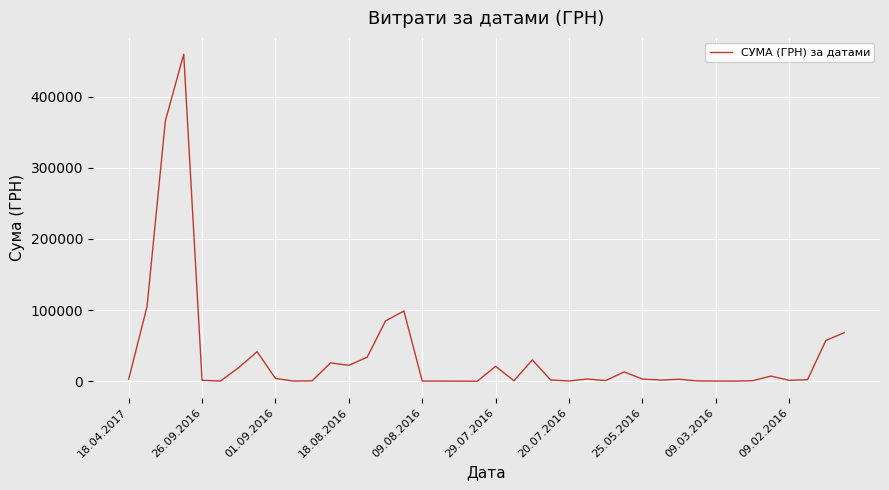

What is the maximum value shown in the chart?

459692.9